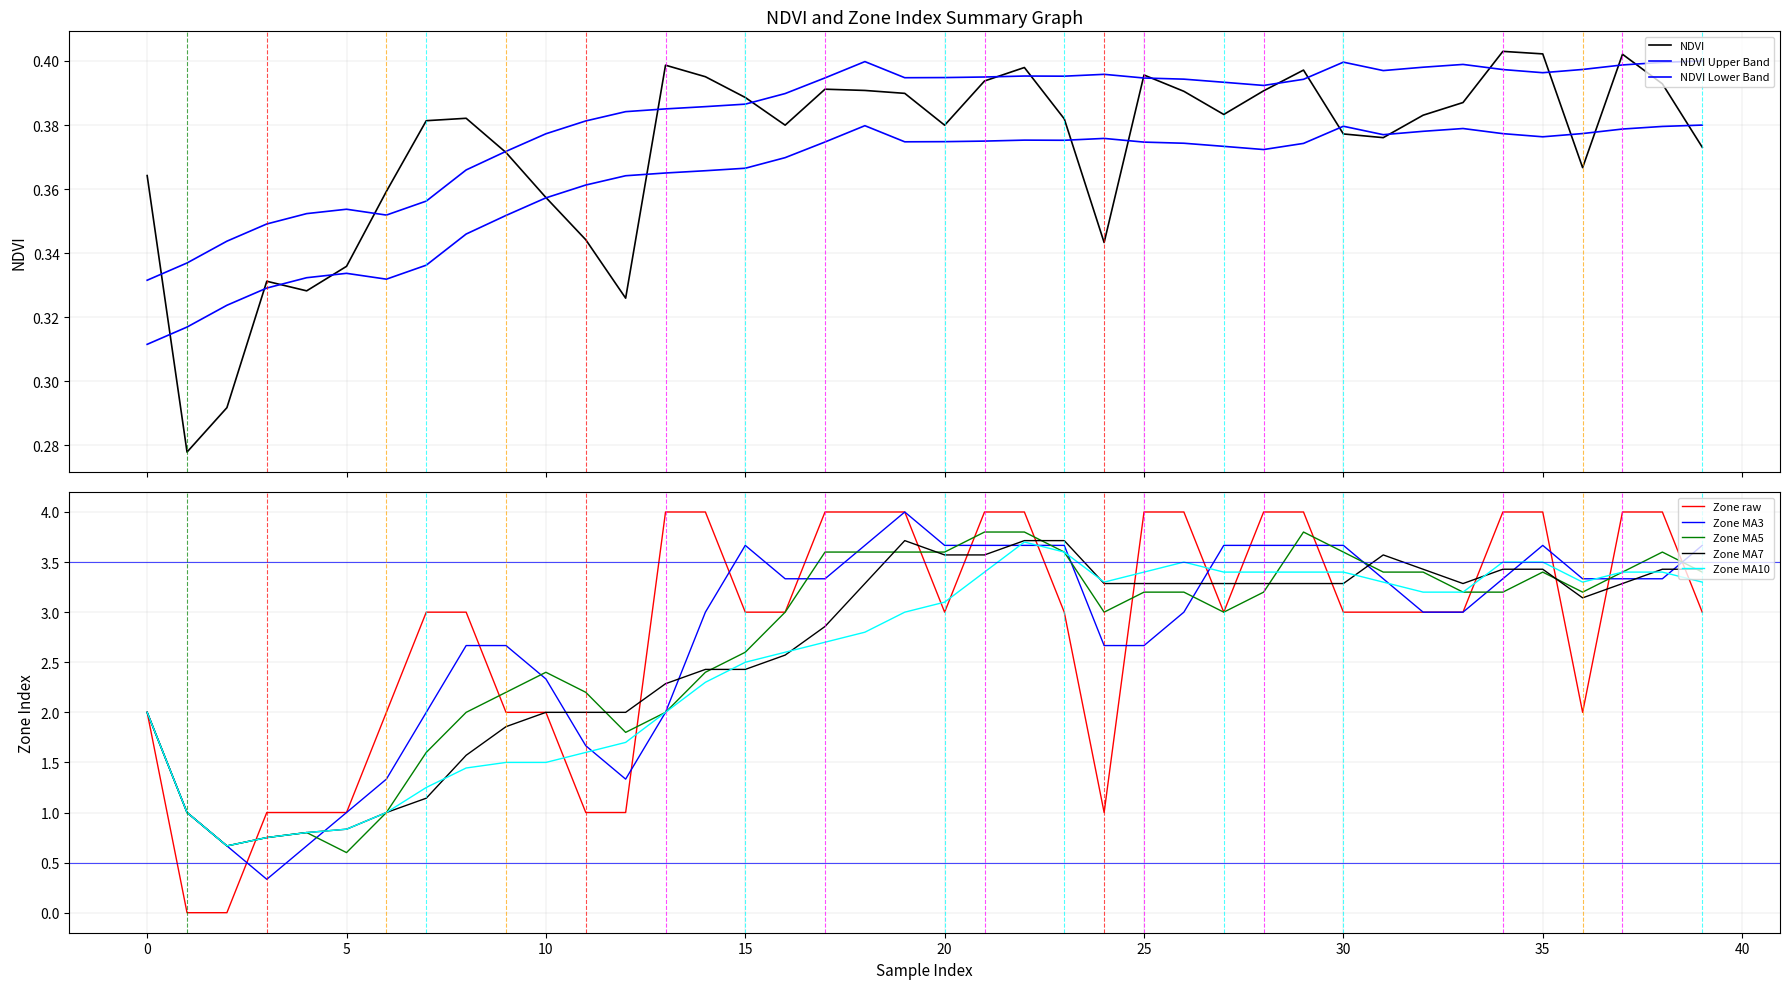

What is the maximum value for Zone MA3?

4.0